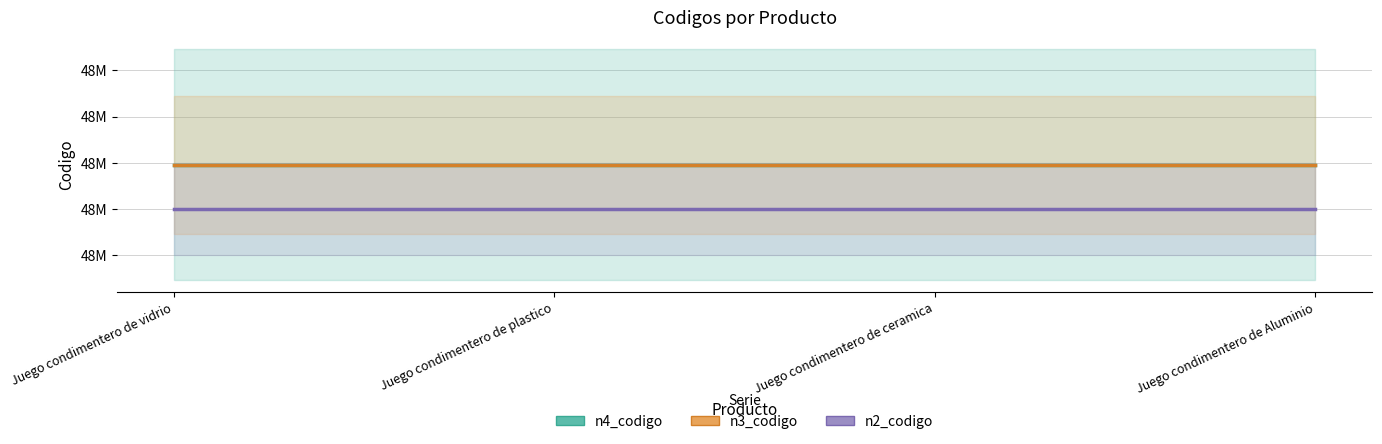

Rank the categories by n3_codigo value from highest to lowest.

Juego condimentero de vidrio, Juego condimentero de plastico, Juego condimentero de ceramica, Juego condimentero de Aluminio